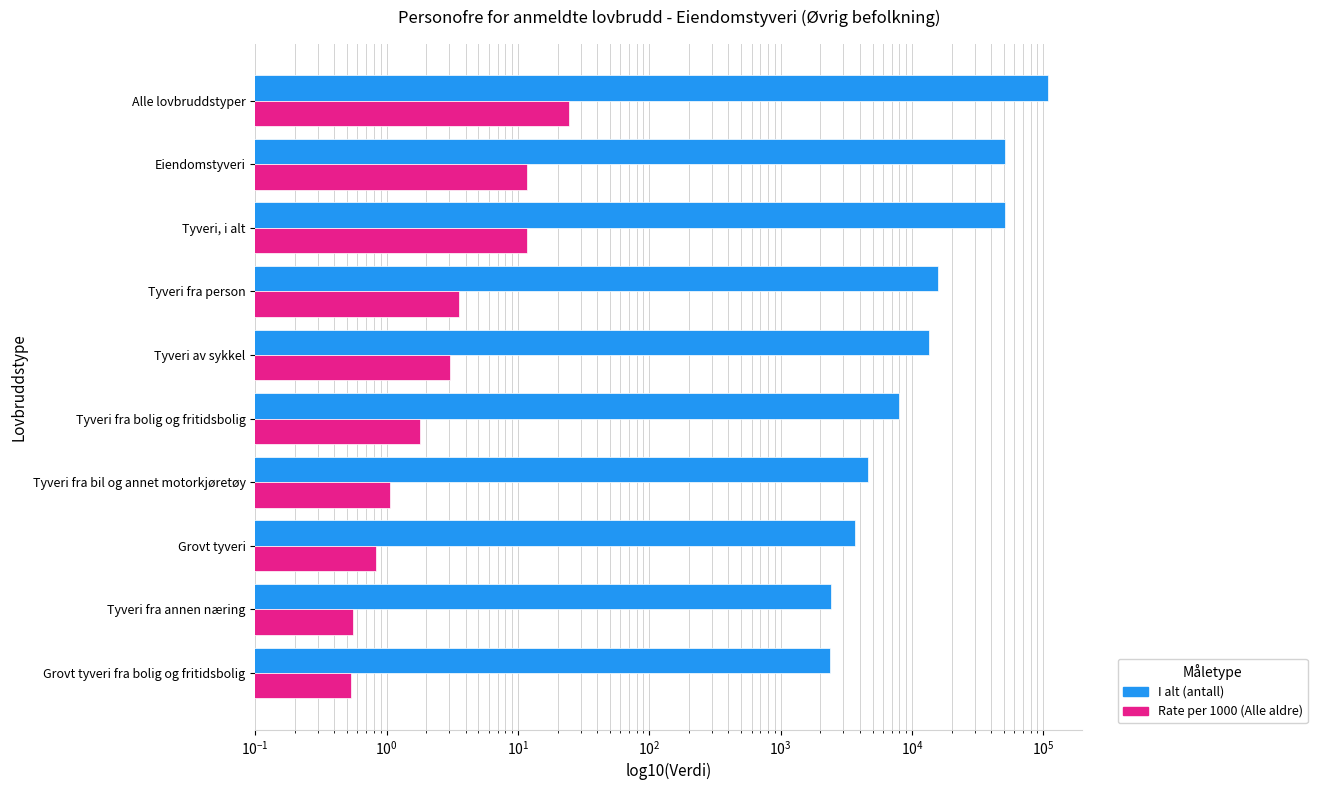

Are the bars grouped side by side (vs. stacked)?

Yes